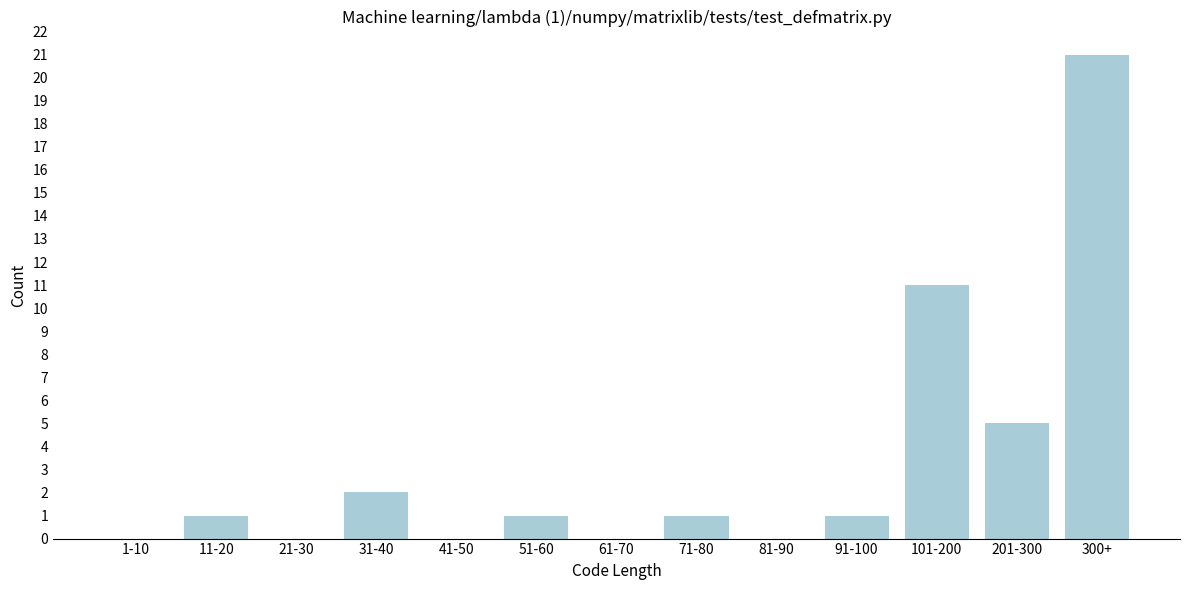

Reading left to right, extract all data points from this chart.

1-10=0	11-20=1	21-30=0	31-40=2	41-50=0	51-60=1	61-70=0	71-80=1	81-90=0	91-100=1	101-200=11	201-300=5	300+=21